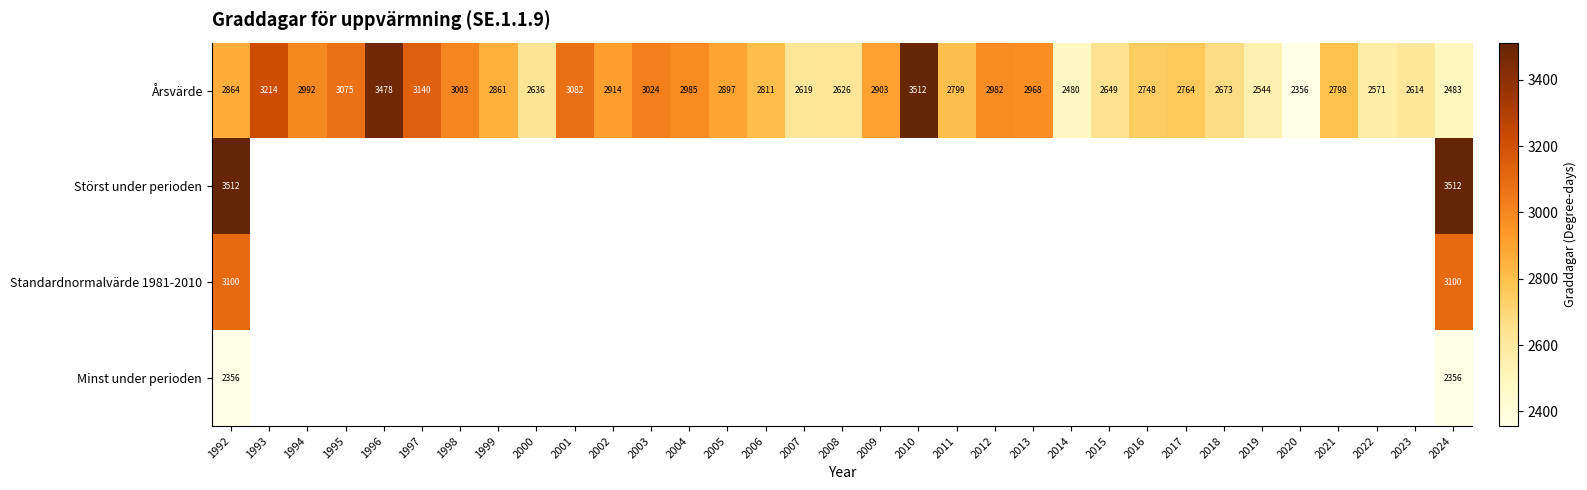

What is the minimum value shown in the chart?

2356.0